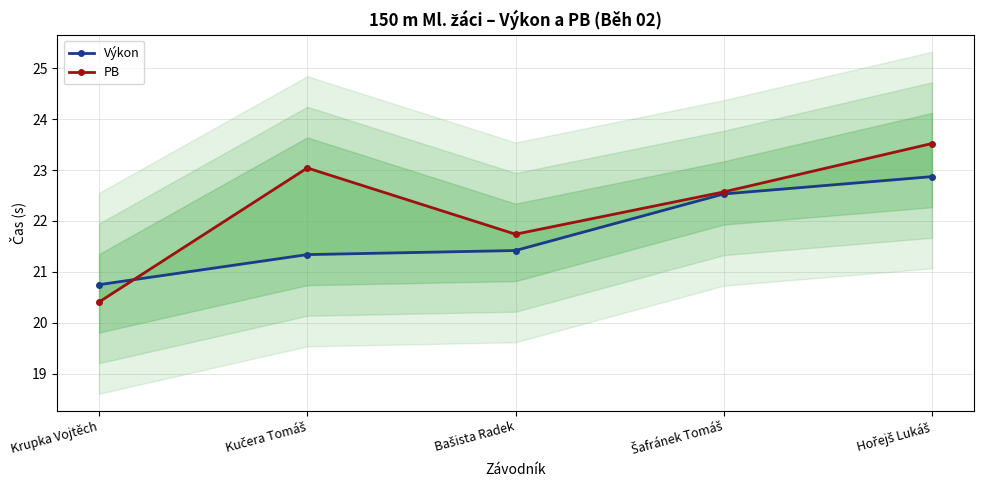

Which label corresponds to the largest value in the chart?

Hořejš Lukáš